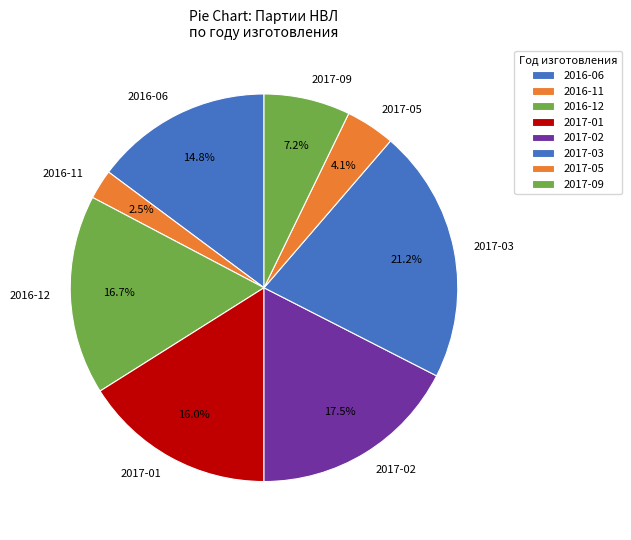

Which category has the smallest portion of the pie?

2016-11